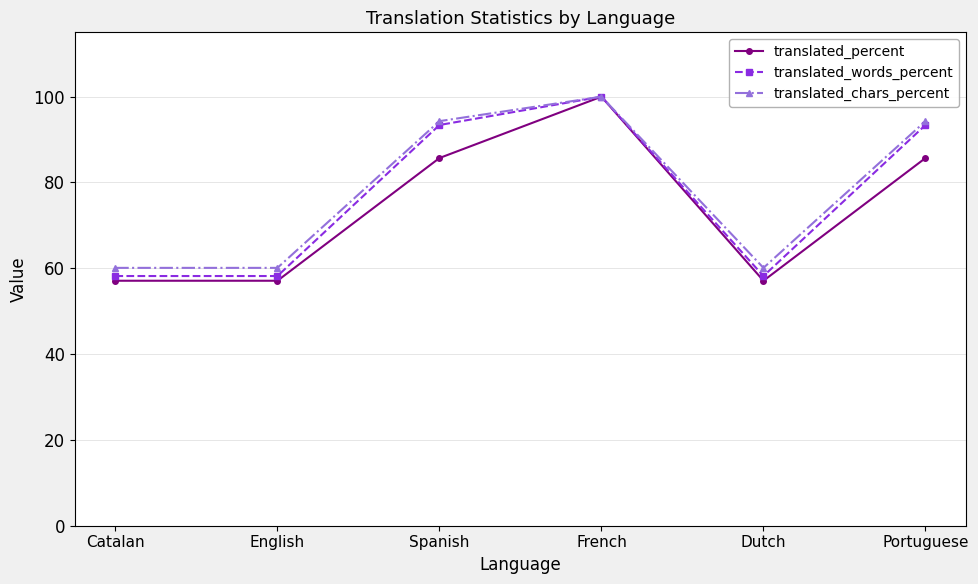

What is the minimum value shown in the chart?

57.1